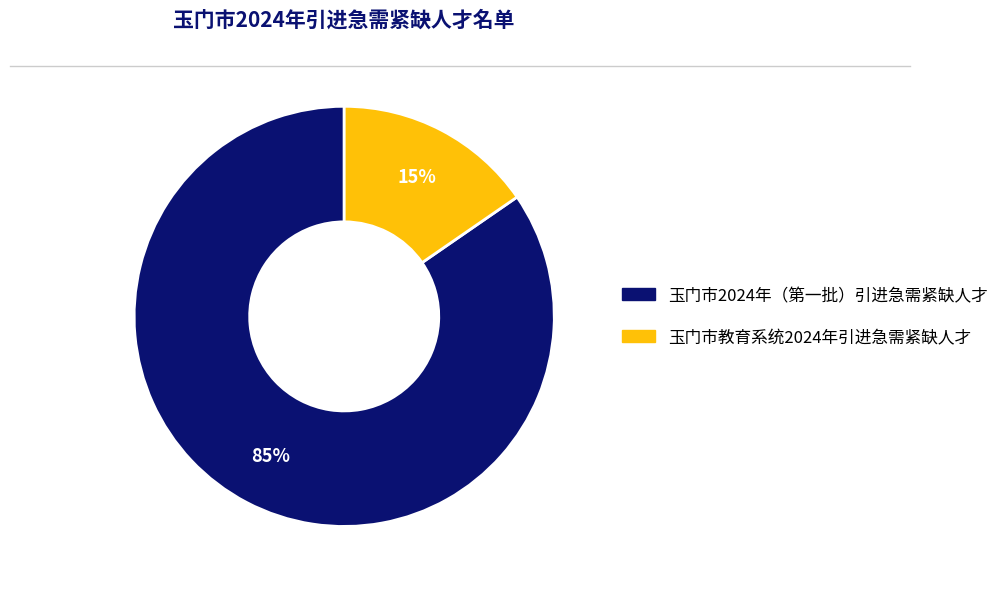

Which slice represents more than half of the pie?

玉门市2024年（第一批）引进急需紧缺人才